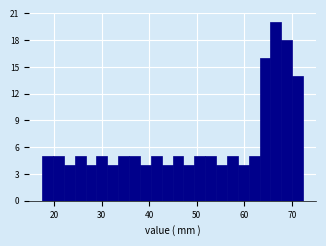

Around what value on the x-axis is the tallest bar? Give the approximate position of its centre, as read against the axis.

67